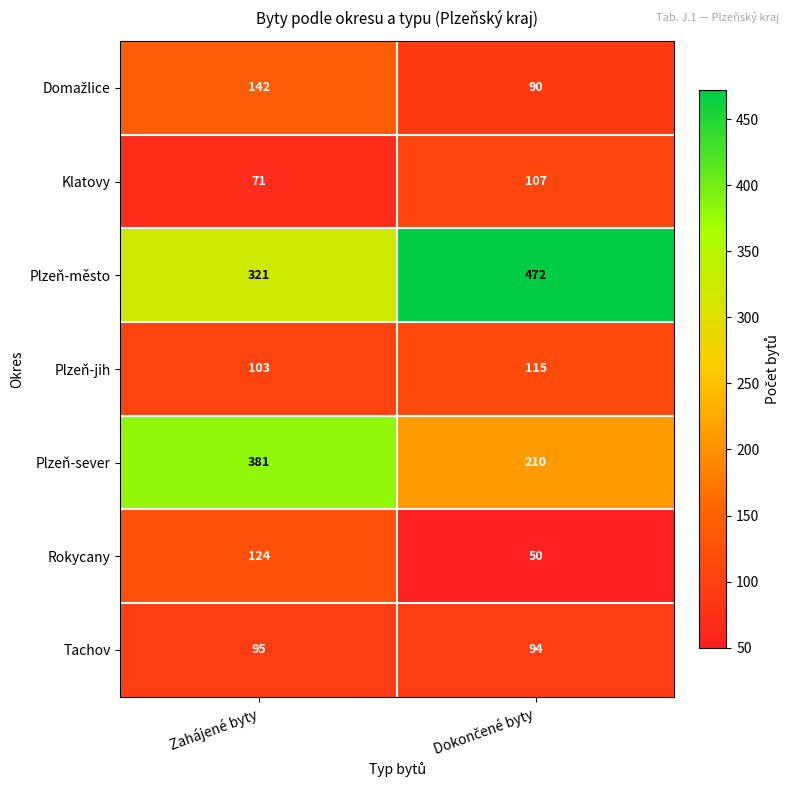

What is the approximate value of Tachov at Zahájené byty?

95